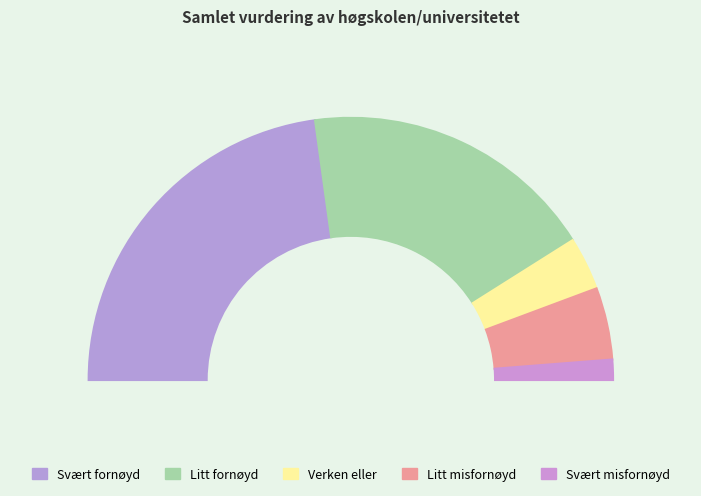

To the nearest percent, what is the difference between the Svært fornøyd and Litt fornøyd slice percentages?

15%